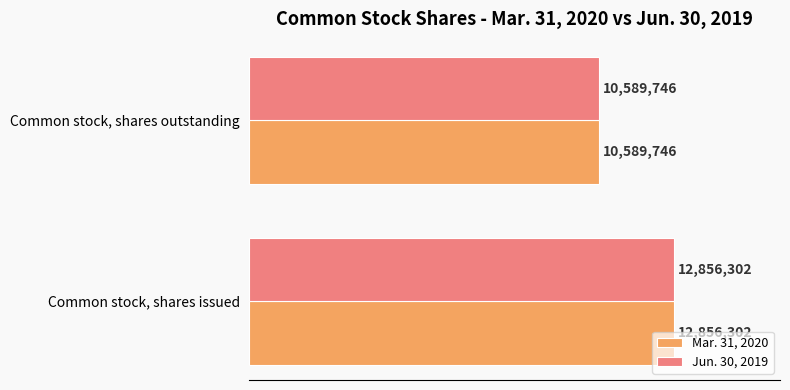

List the series in order of their peak value, lowest first.

Mar. 31, 2020, Jun. 30, 2019